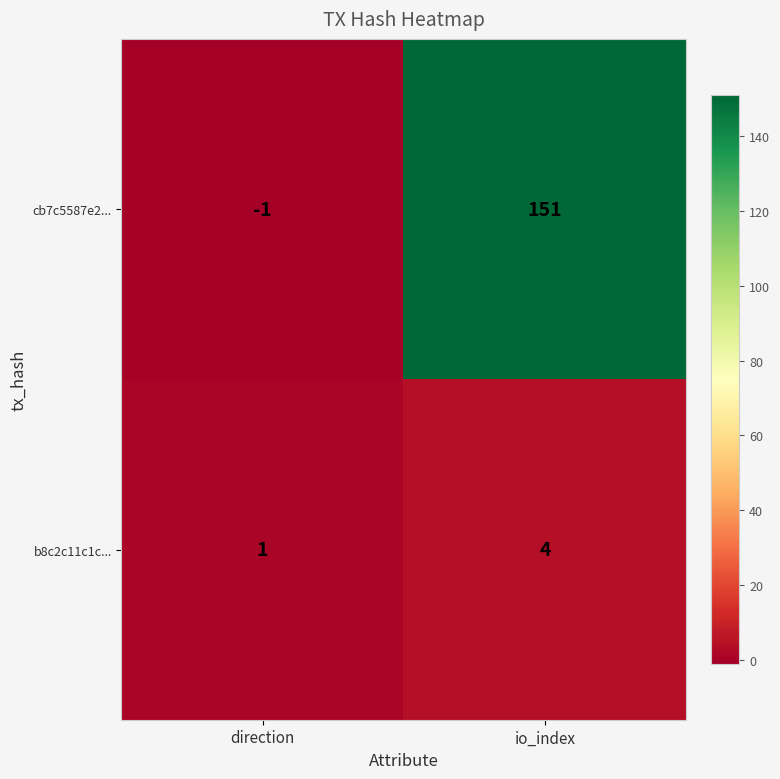

What is the minimum value shown in the chart?

-1